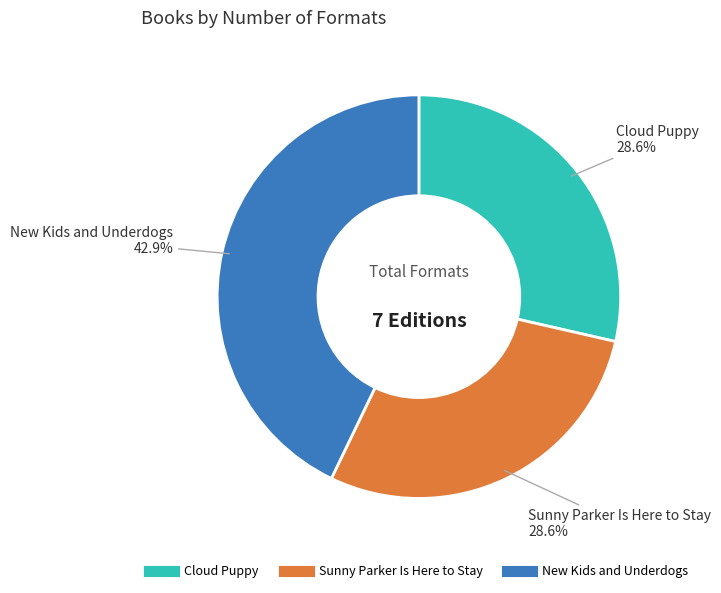

Do Sunny Parker Is Here to Stay and Cloud Puppy together represent more than half of the pie?

Yes